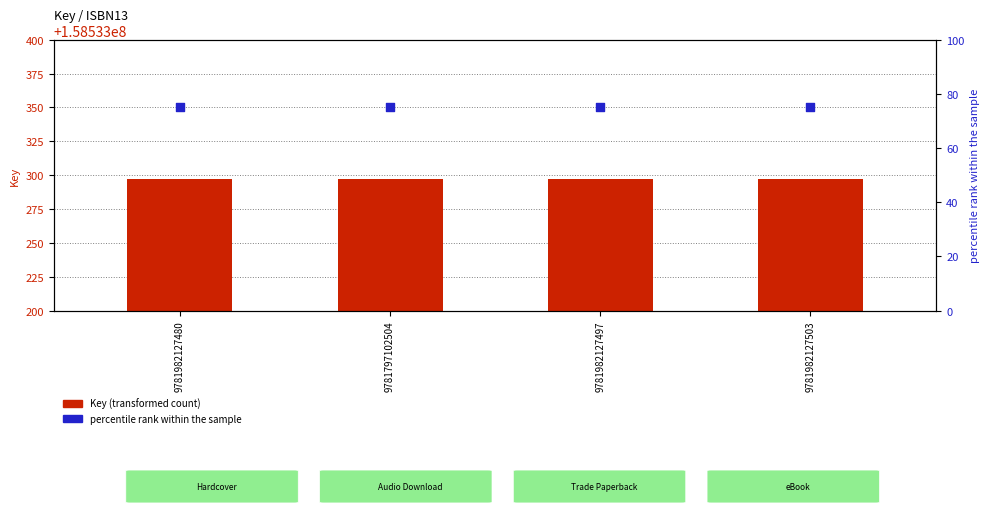

Which series reaches the minimum Y coordinate?

percentile rank within the sample